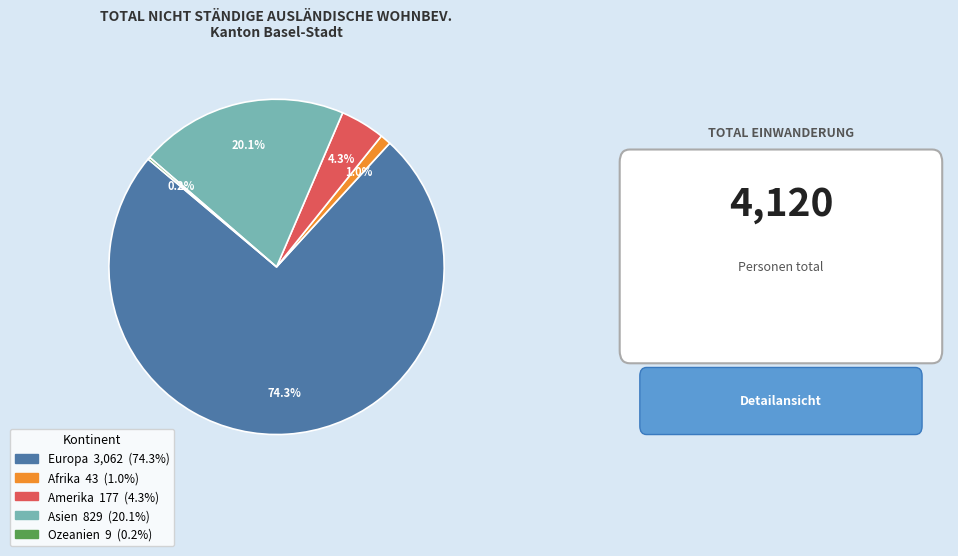

Which has a higher value, Amerika or Europa?

Europa